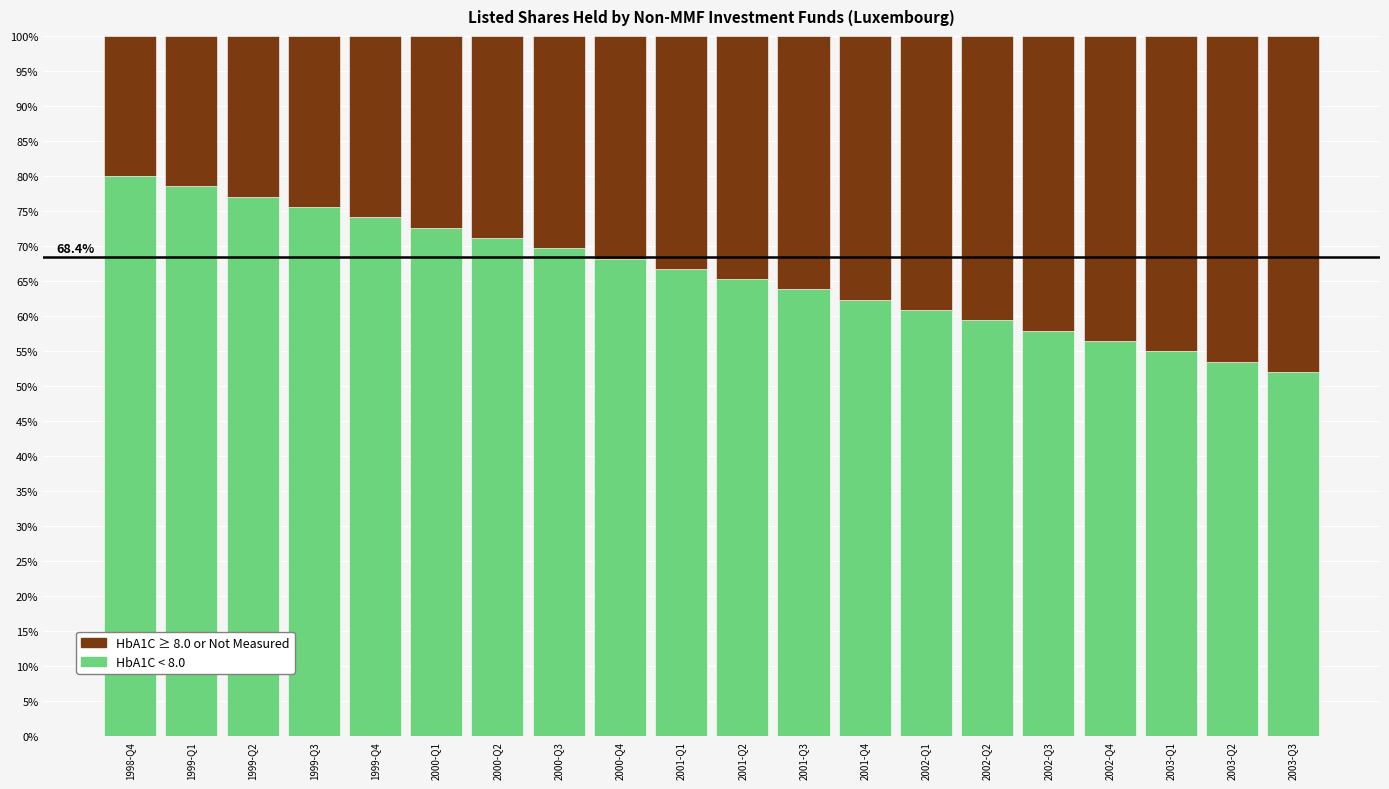

The value of HbA1C < 8.0 at 2001-Q2 is 65.3. True or false?

True